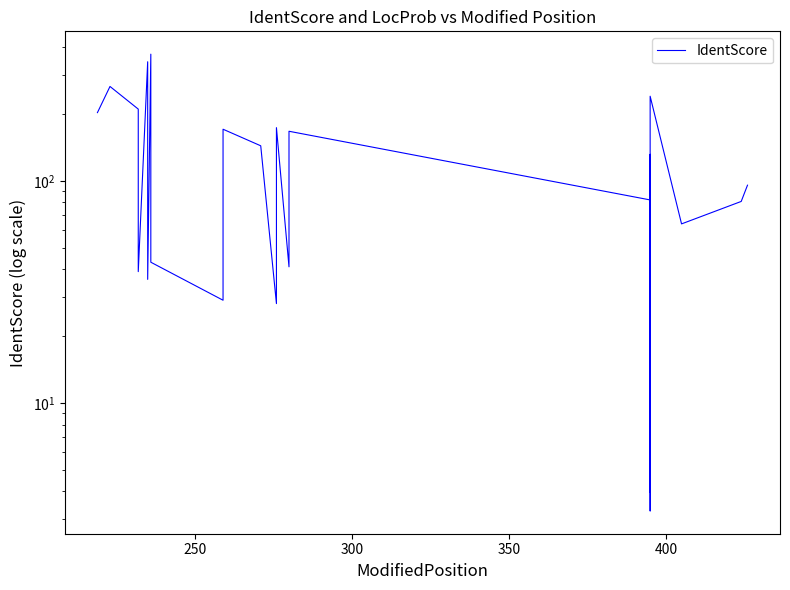

The value at 450 is 56.6. True or false?

False